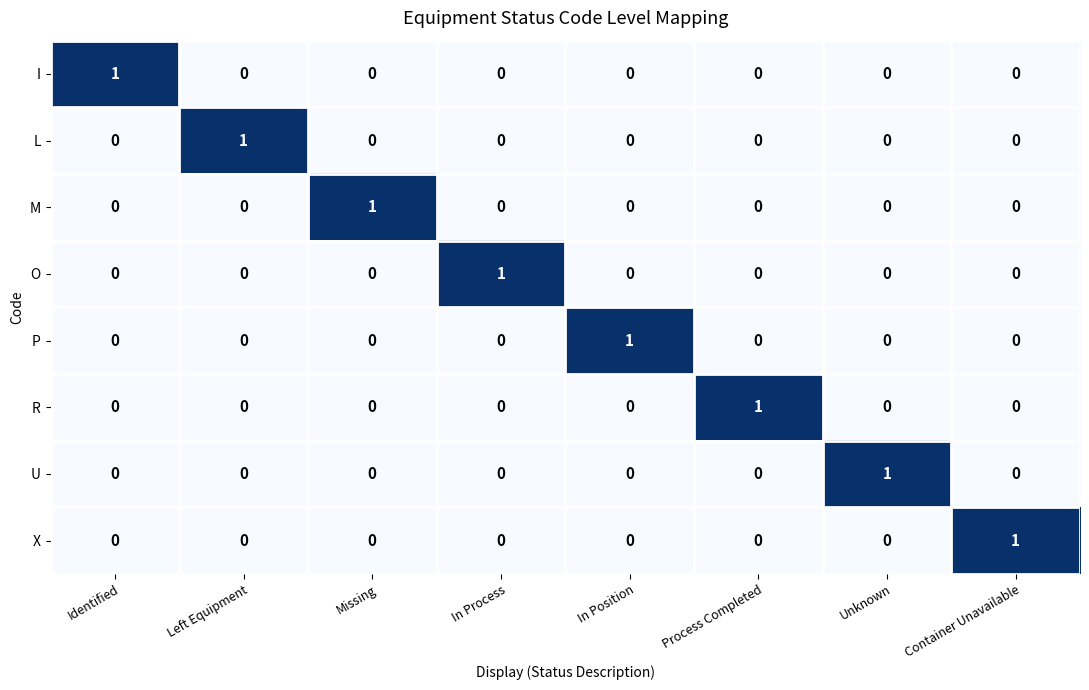

How many I values are between 0 and 1?

8